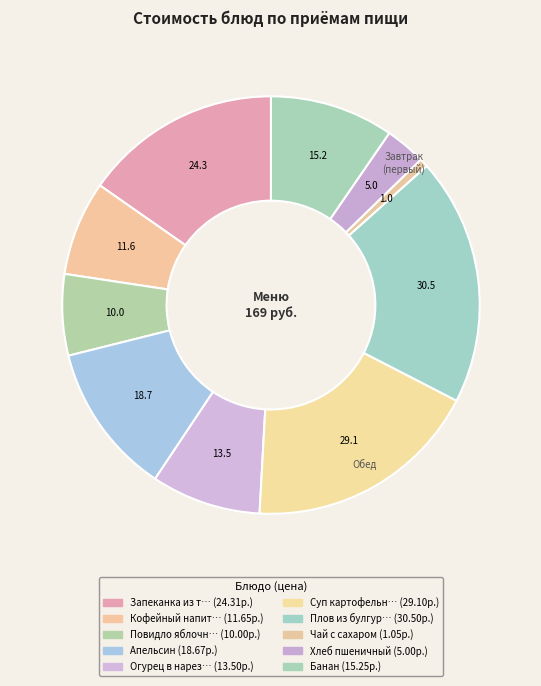

How many slices are in this pie chart?

10